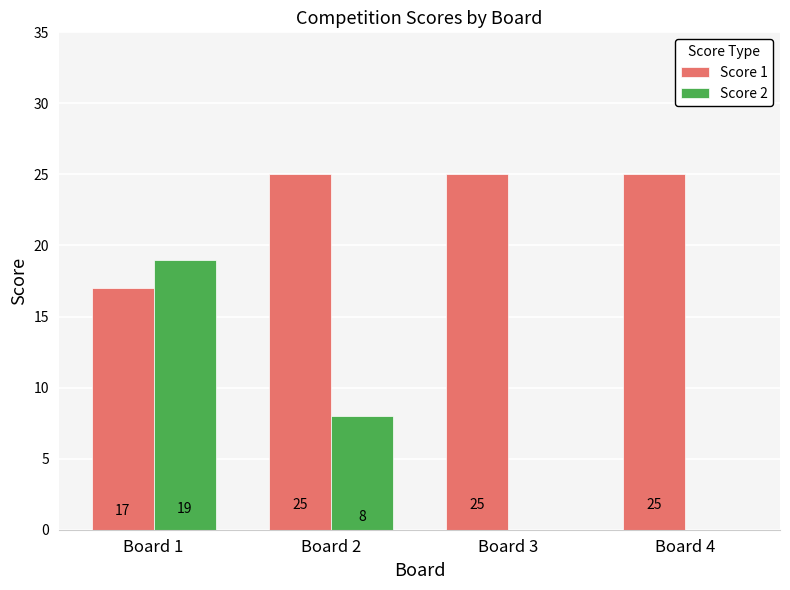

How many series are shown in this chart?

2